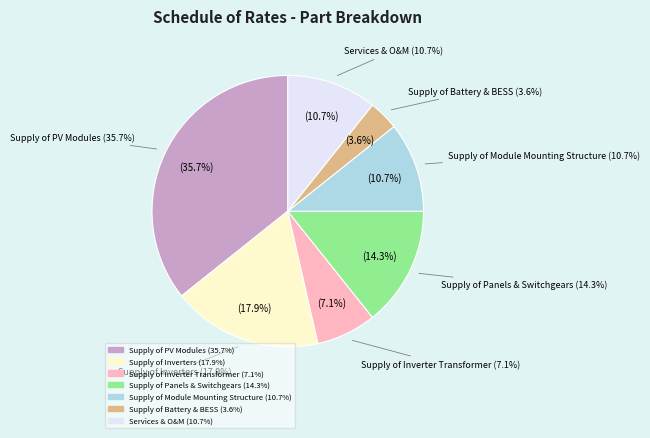

What percentage is the Supply of Inverter Transformer slice, to the nearest percent?

7%